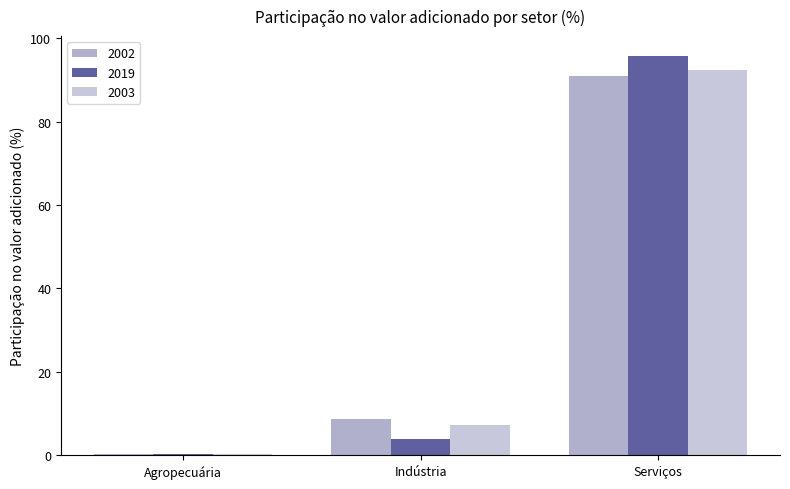

How many bars are there in total?

9